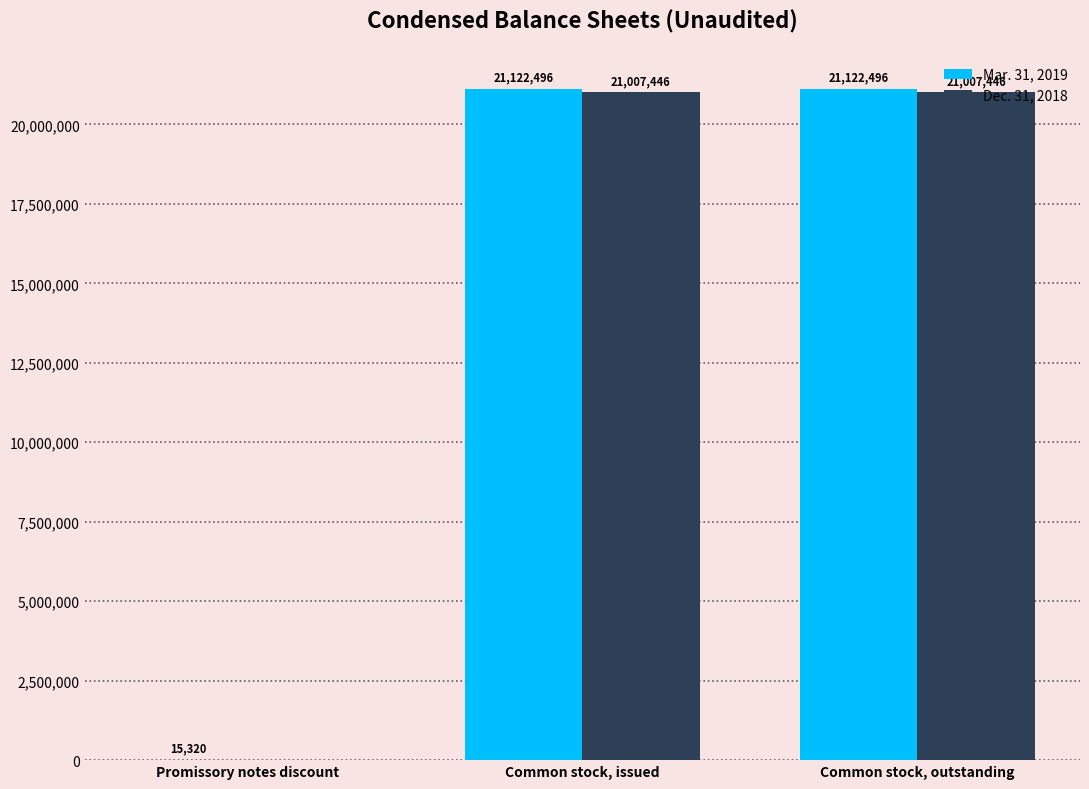

What is the spread (max minus min) of values at Common stock, issued?

115050